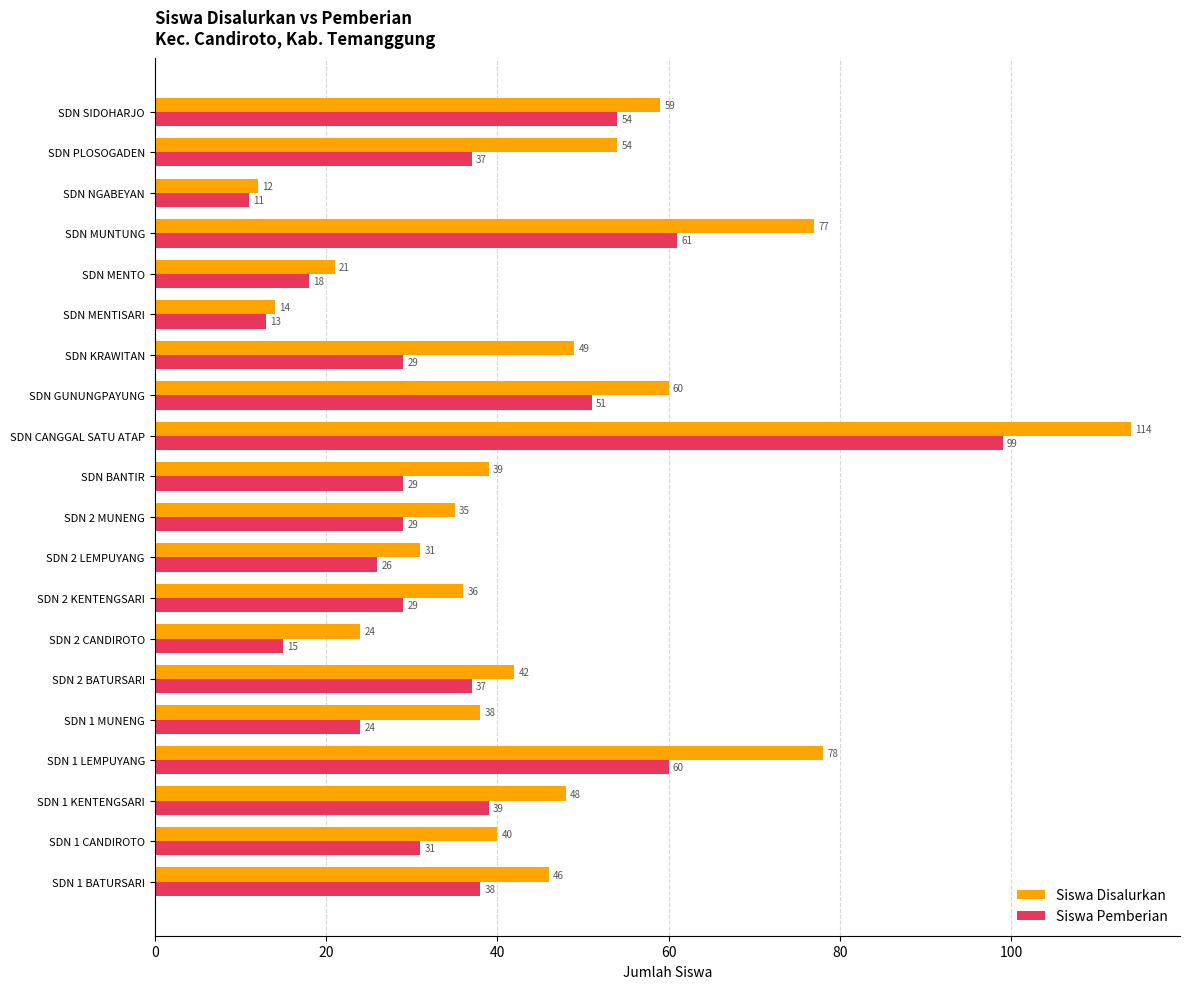

Which series has the largest total across all categories?

Siswa Disalurkan